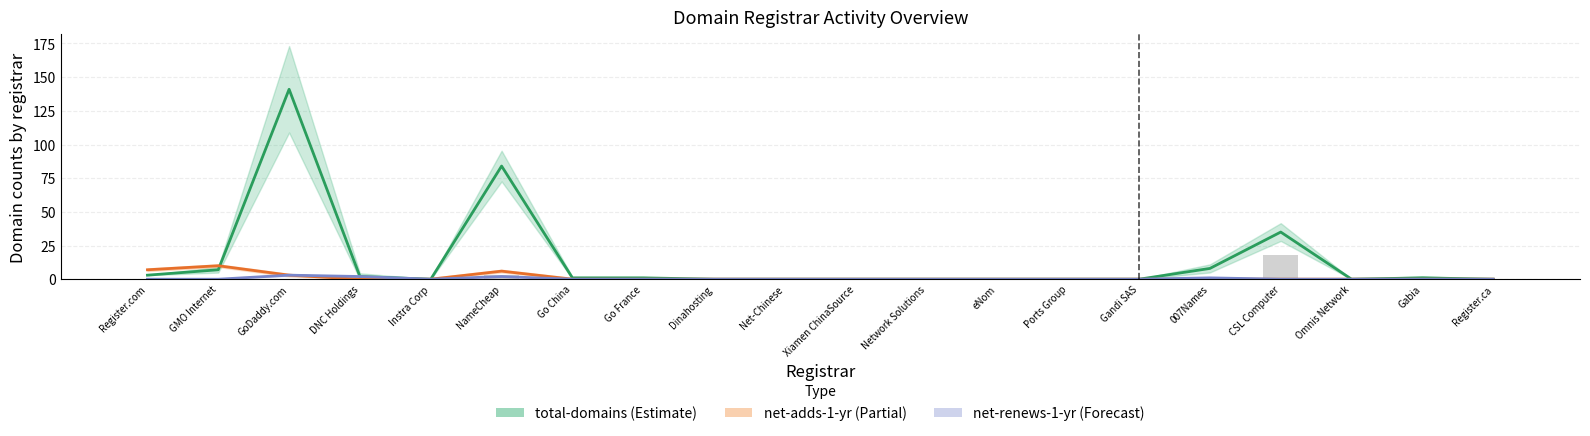

At how many categories does at least one series exceed 28?

3